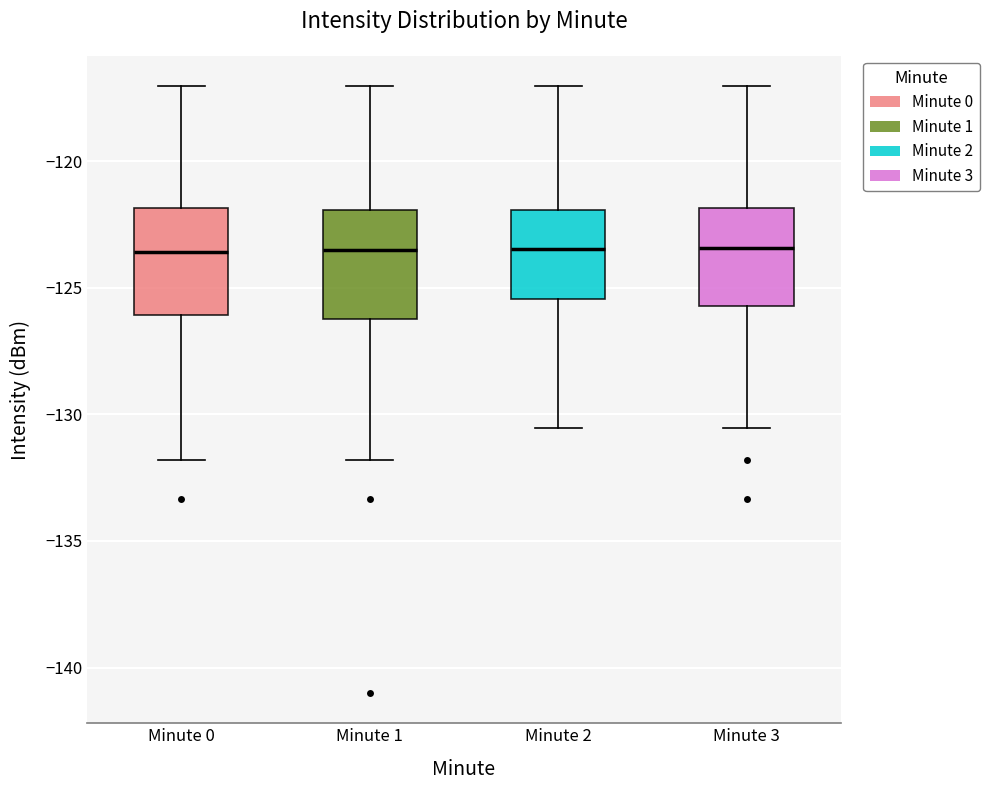

Where is the upper edge of the box for Minute 2 on the y-axis? The values are not printed on the chart, so give them approximately, as read against the axis.

-122.0